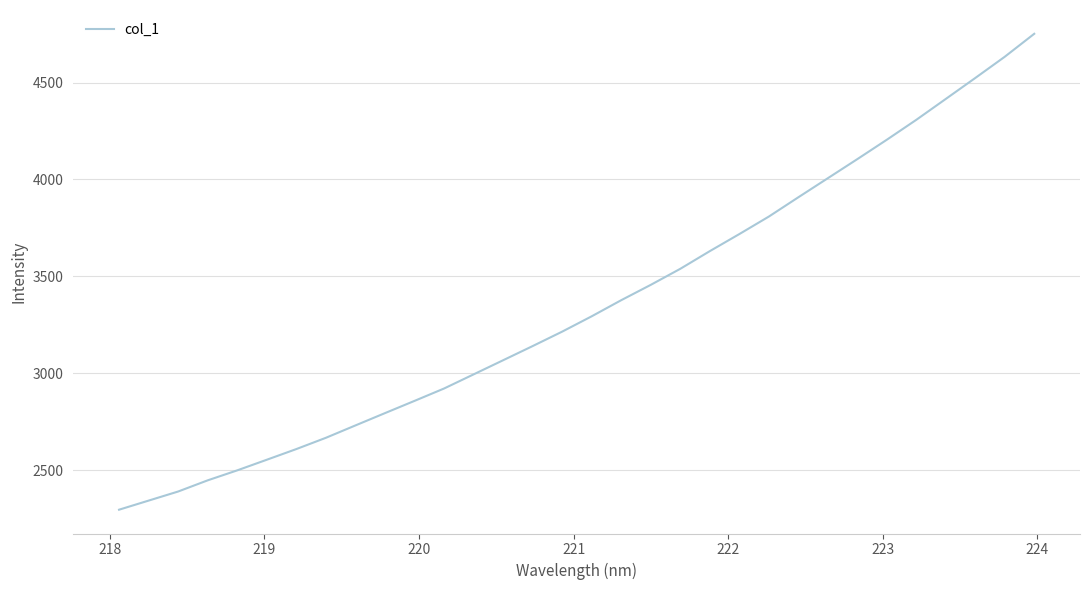

Reading left to right, extract all data points from this chart.

2295.4	2342.4	2389.3	2447.0	2498.6	2553.4	2608.5	2666.6	2730.5	2794.0	2857.2	2921.0	2993.9	3066.9	3140.1	3214.6	3293.8	3376.9	3456.0	3538.7	3630.0	3718.0	3808.3	3907.9	4006.4	4104.9	4205.0	4307.9	4415.7	4523.8	4633.4	4751.9